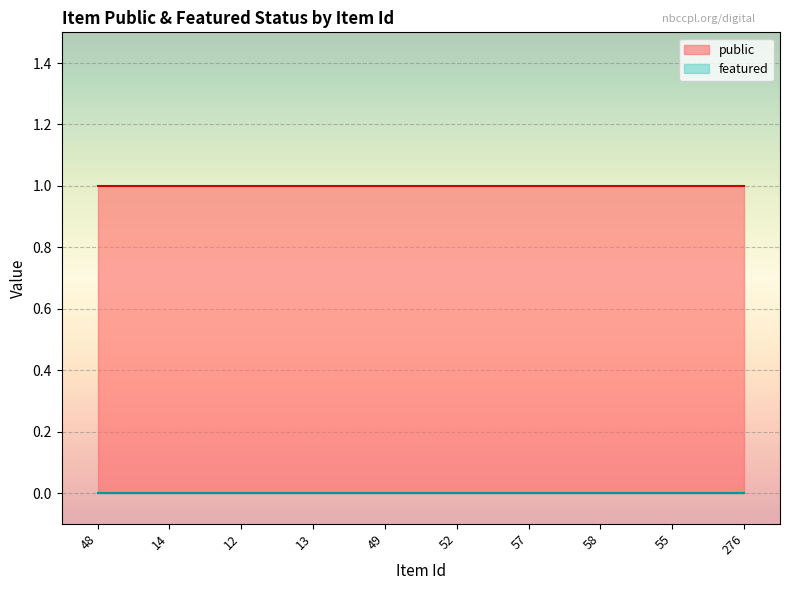

True or false: public has more than 0 interior local peaks.

False